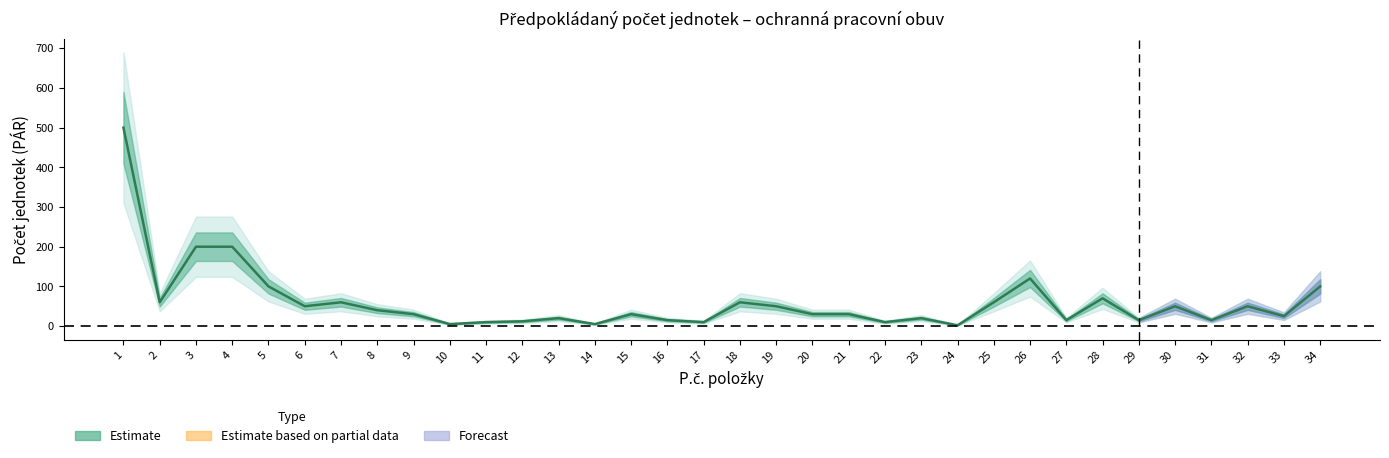

Is this an area chart (filled region under the line)?

No